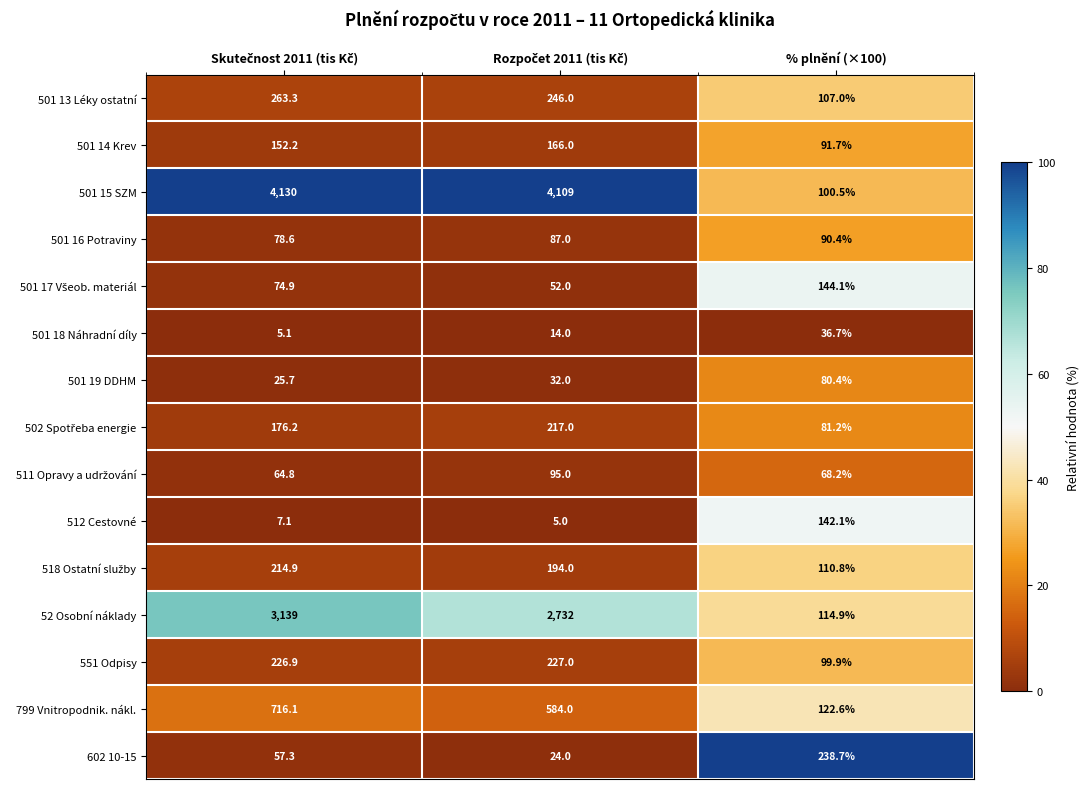

True or false: 512 Cestovné has a value of 142.1 at % plnění (×100).

True